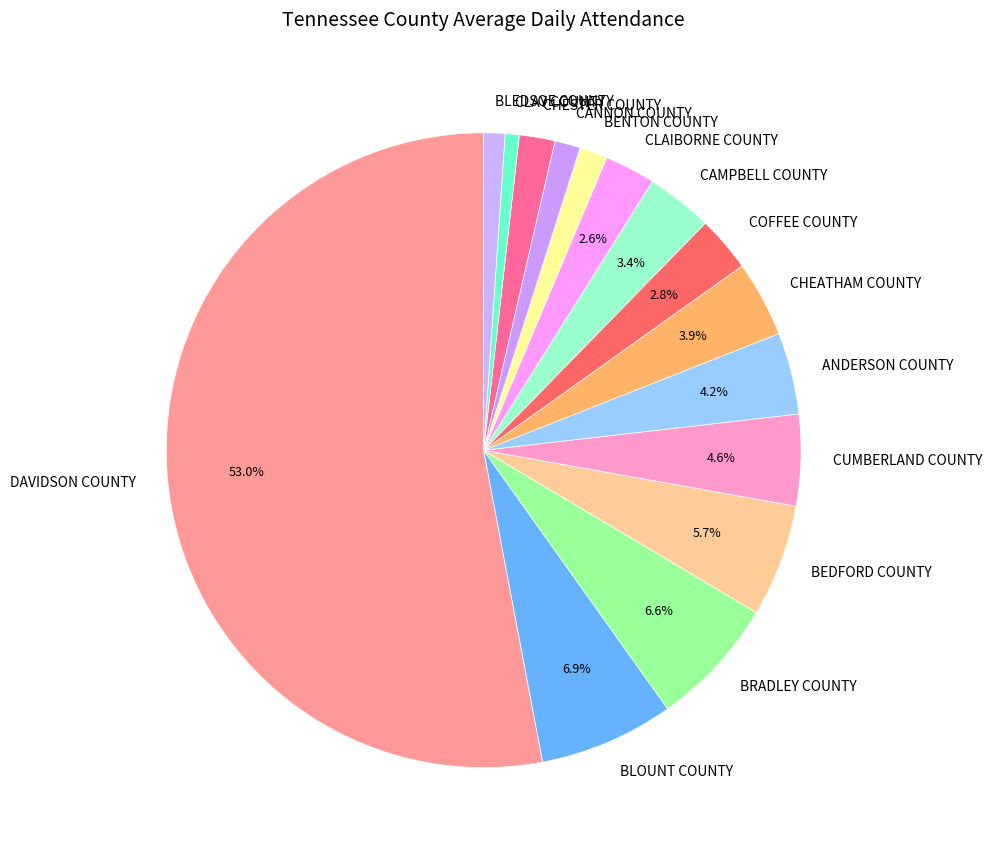

To the nearest percent, what is the difference between the largest and smallest slice percentages?

52%